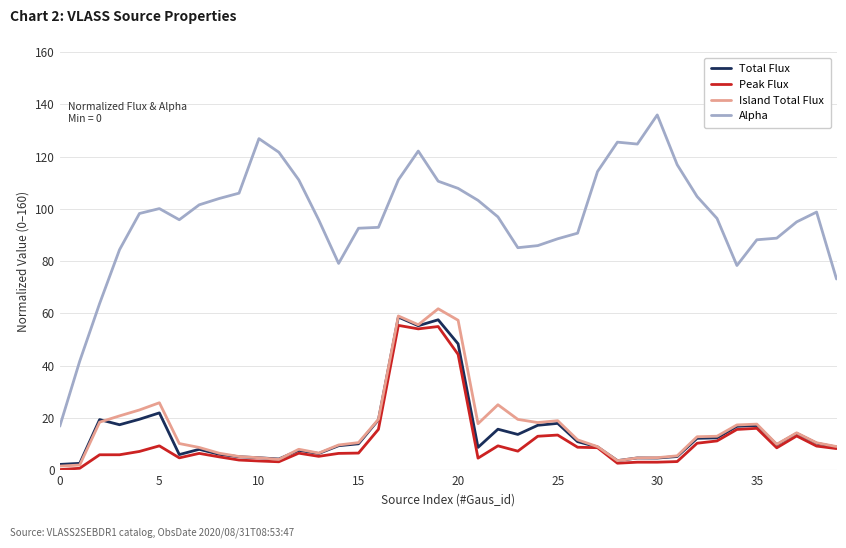

How many lines are shown in the chart?

4